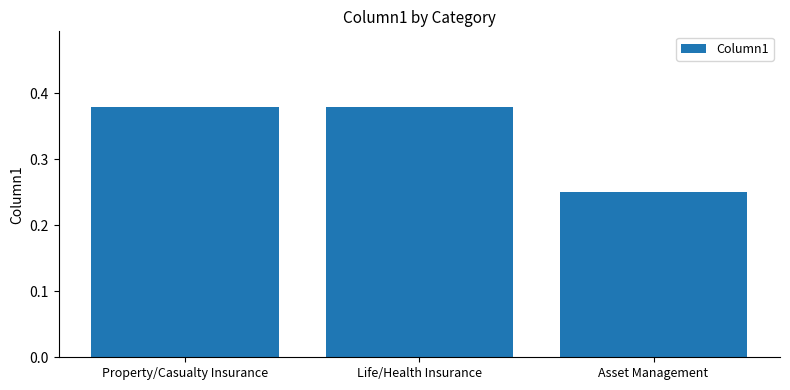

True or false: the data shows 0.2 at Life/Health Insurance.

False